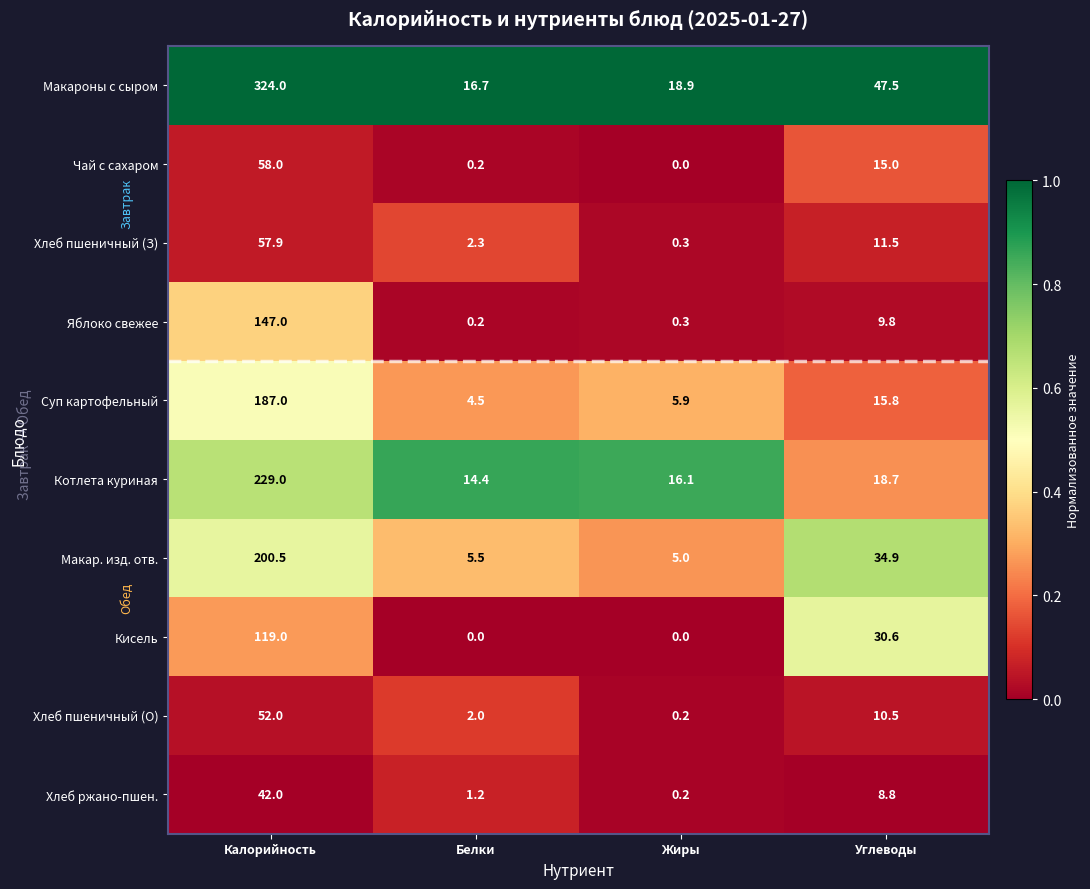

List the series in order of their peak value, lowest first.

Хлеб ржано-пшен., Хлеб пшеничный (О), Хлеб пшеничный (З), Чай с сахаром, Кисель, Яблоко свежее, Суп картофельный, Макар. изд. отв., Котлета куриная, Макароны с сыром